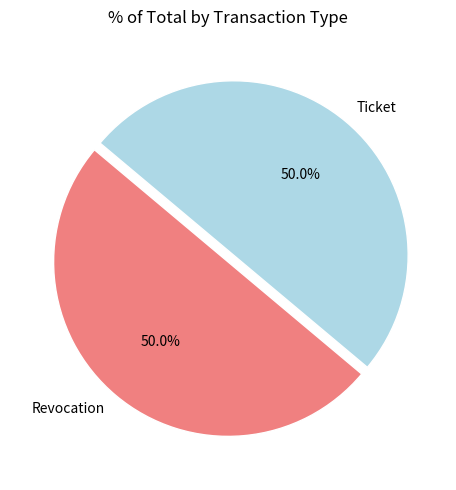

To the nearest percent, what portion does Ticket represent?

50%